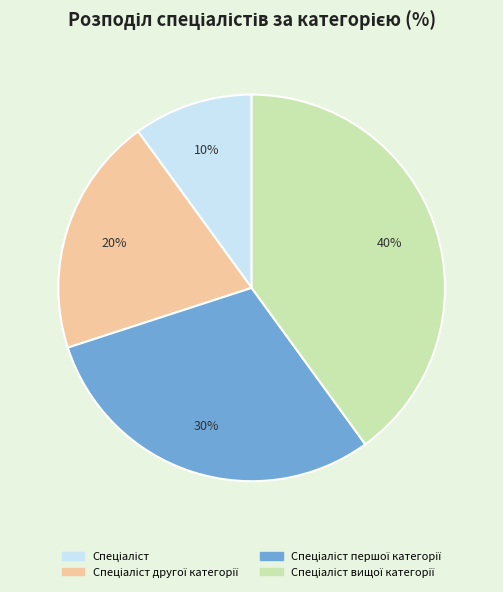

How many segments does this pie chart have?

4